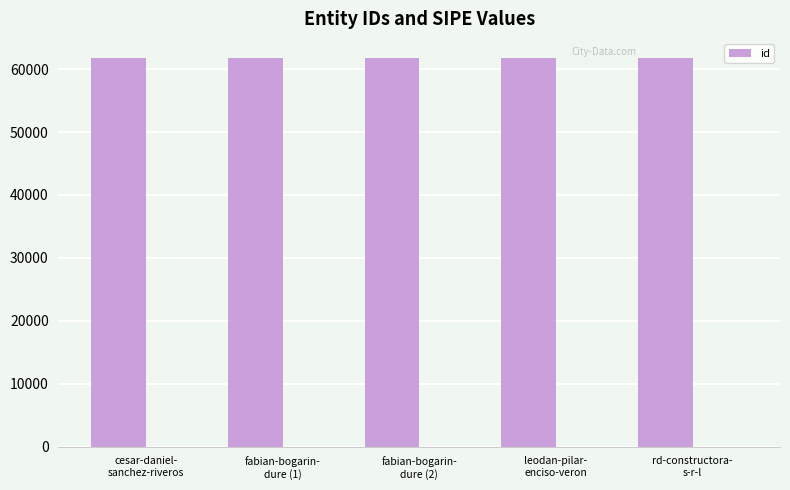

Reading right to left, what are all the values shown in this chart?

rd-constructora-
s-r-l=61718	leodan-pilar-
enciso-veron=61717	fabian-bogarin-
dure (2)=61719	fabian-bogarin-
dure (1)=61716	cesar-daniel-
sanchez-riveros=61715